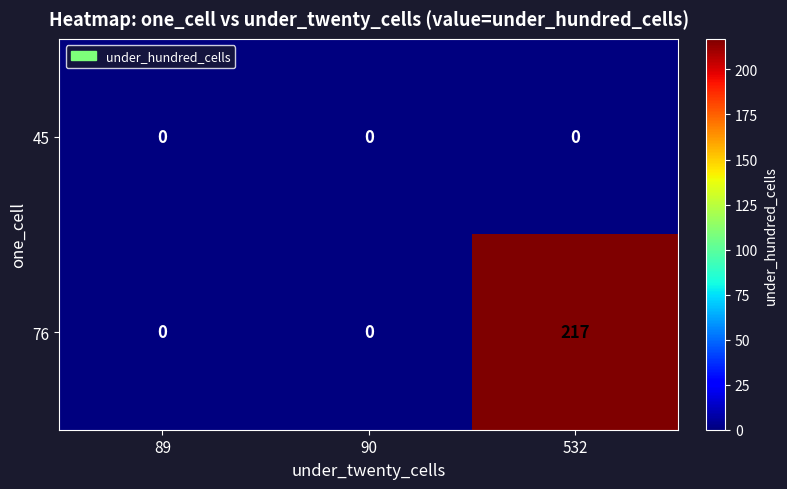

Rank the series by their maximum value, from lowest to highest.

45, 76